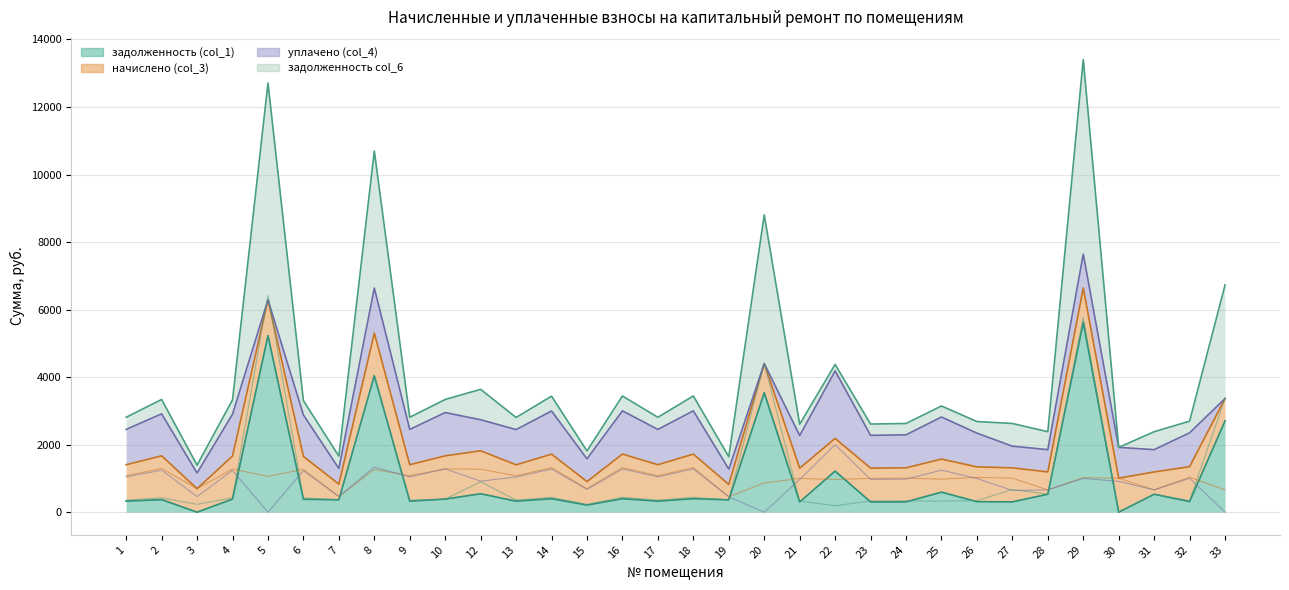

What is the value of the начислено (col_3) point at the 20th from the left?

999.7